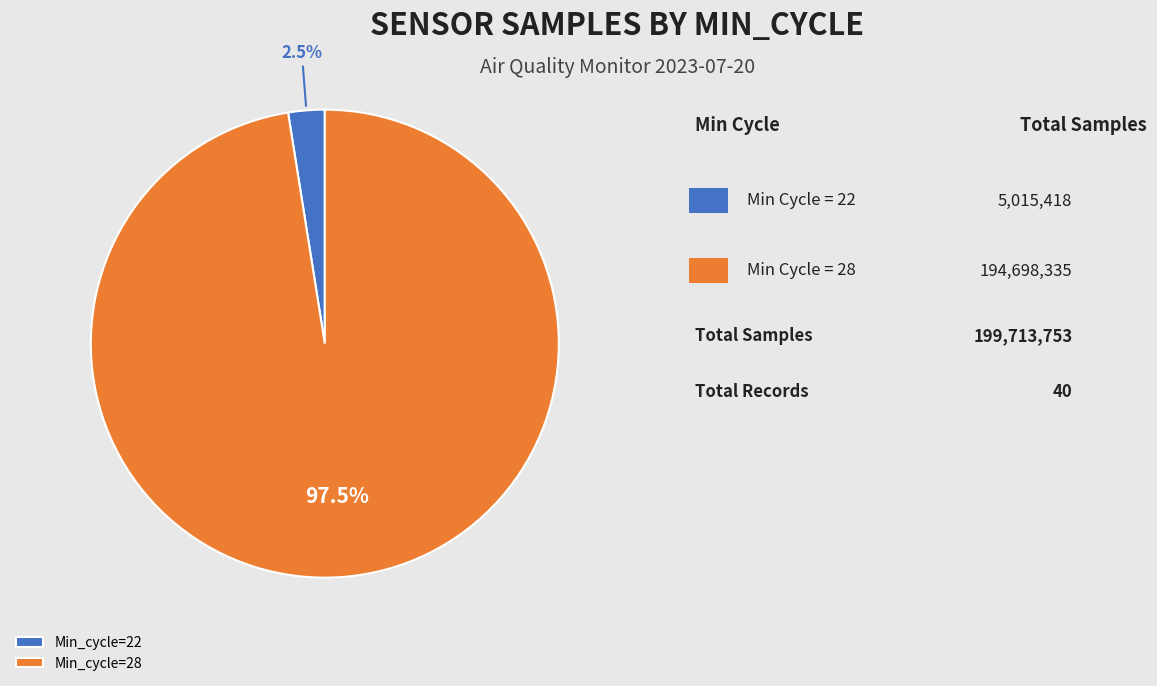

How many slices are in this pie chart?

2